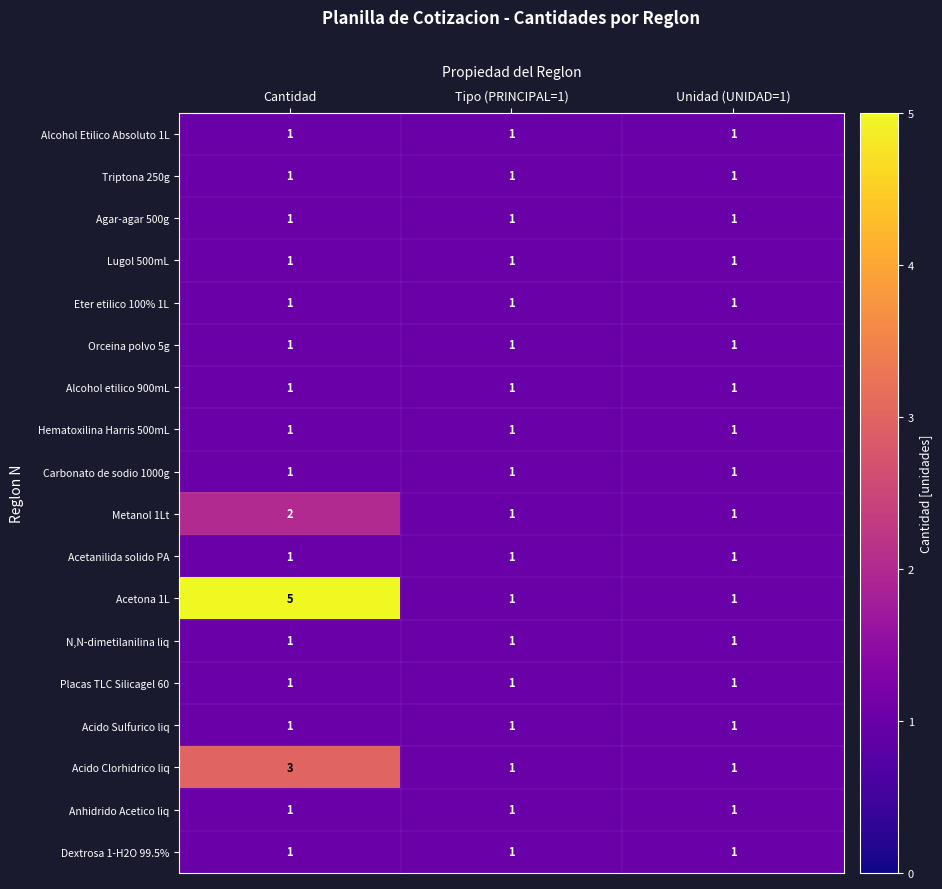

What is the maximum value for Acetona 1L?

5